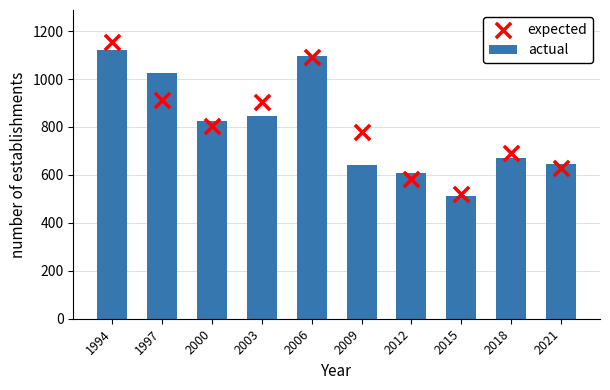

Which series has the largest total across all categories?

expected